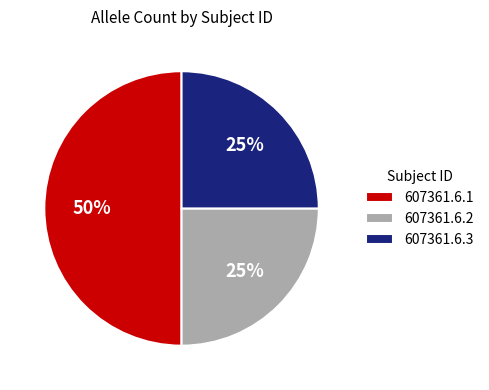

Between 607361.6.3 and 607361.6.1, which is larger?

607361.6.1